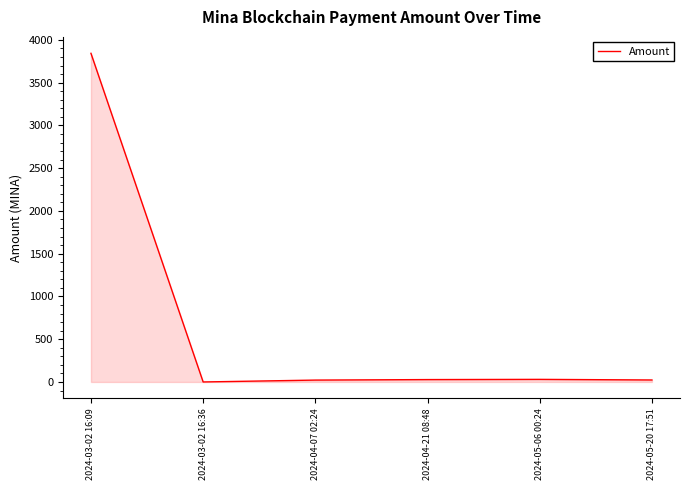

How many lines are shown in the chart?

1